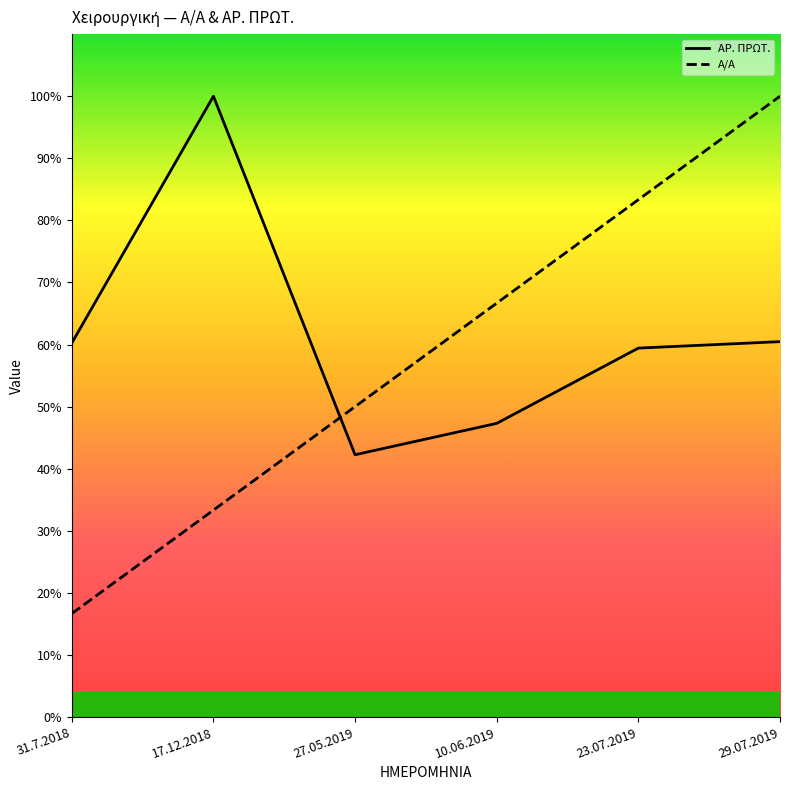

Which series ends up on top after the final intersection of ΑΡ. ΠΡΩΤ. and Α/Α?

Α/Α